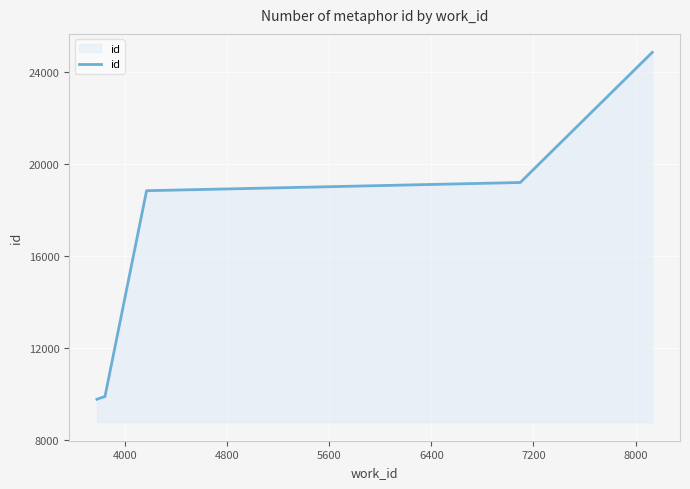

What is the value of the 1st point from the left?

9767